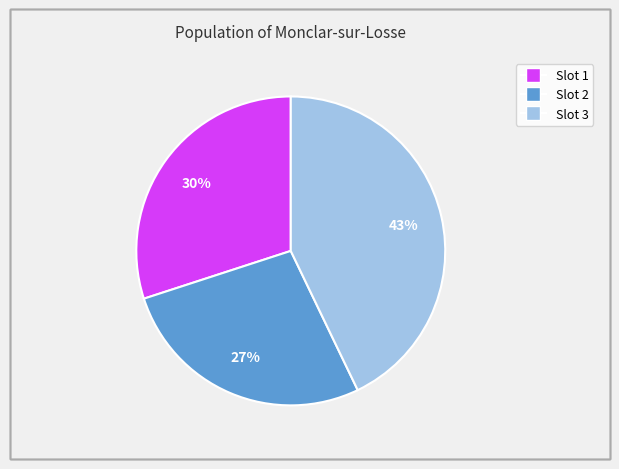

To the nearest percent, what percentage of the pie is Slot 2?

27%